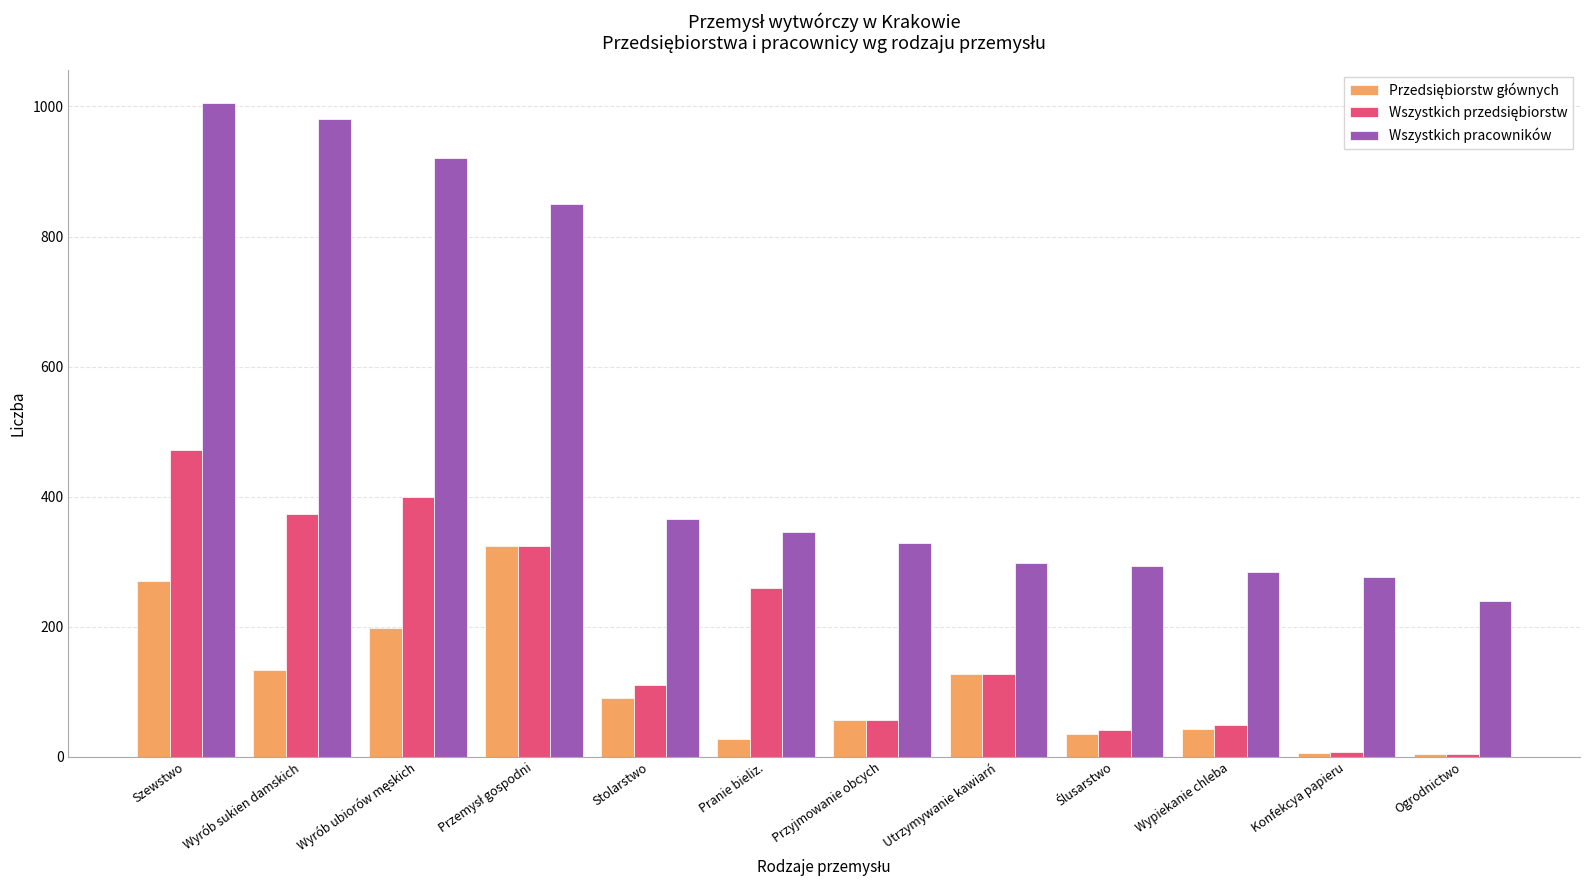

At how many categories does at least one series exceed 415?

4